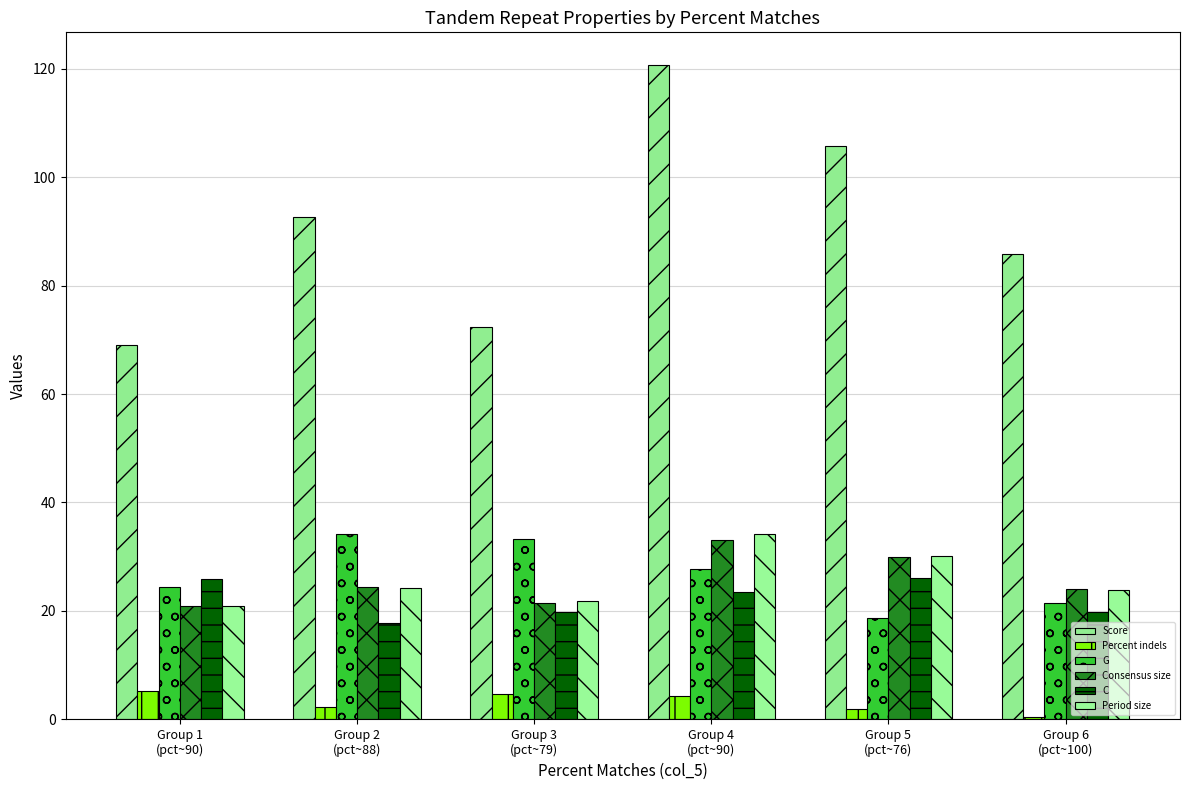

How many groups of bars are there?

6